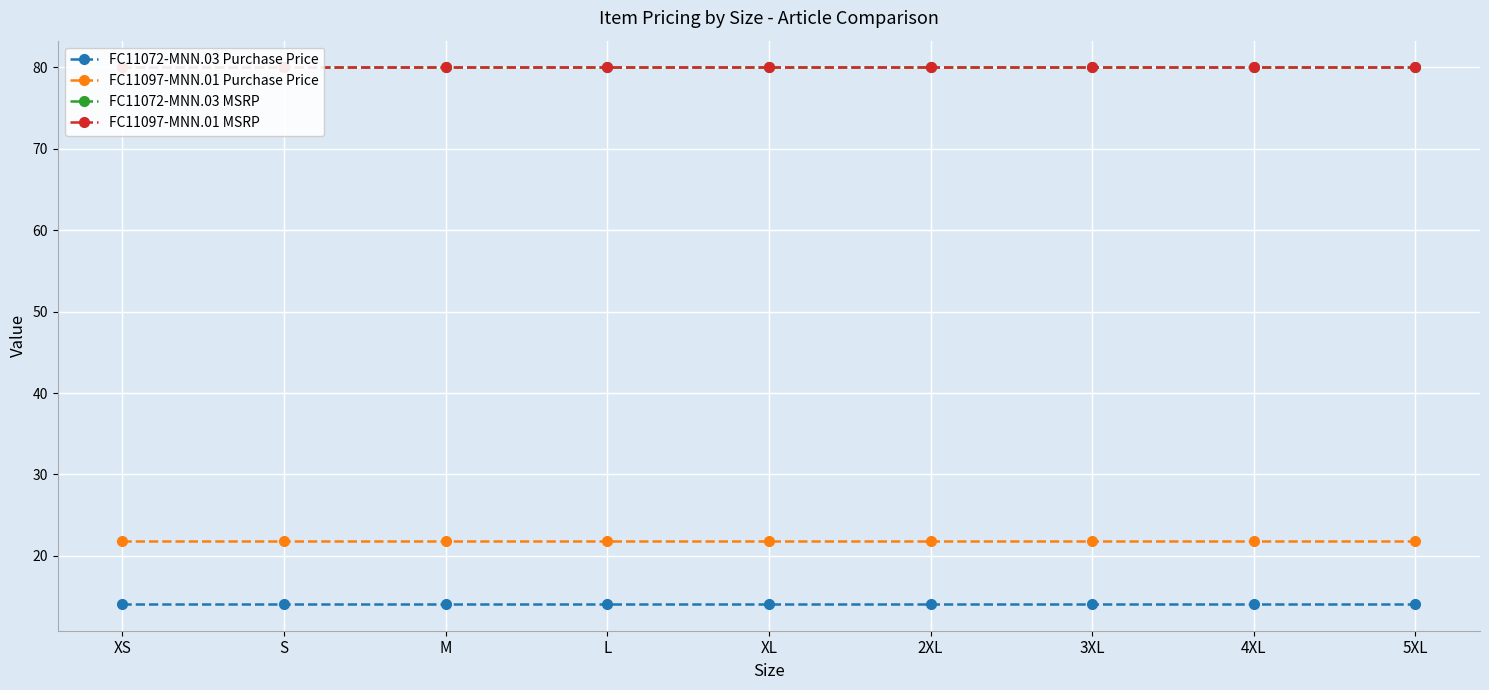

What is the difference between the highest and lowest values at XL?

65.9